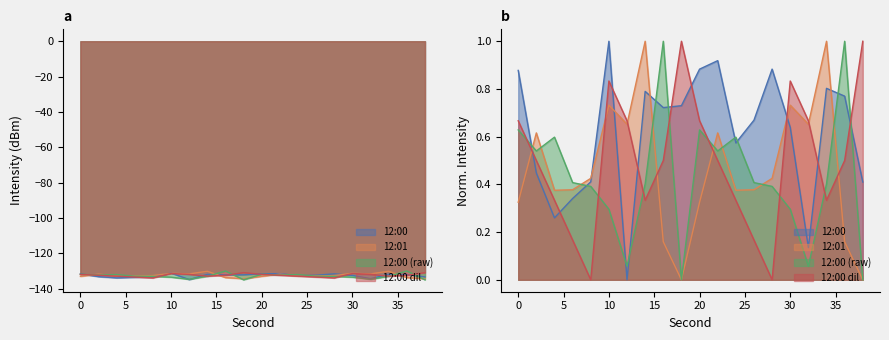

At 38, list the series in order from smallest to largest.

12:00 (raw), 12:01, 12:00, 12:00 dil